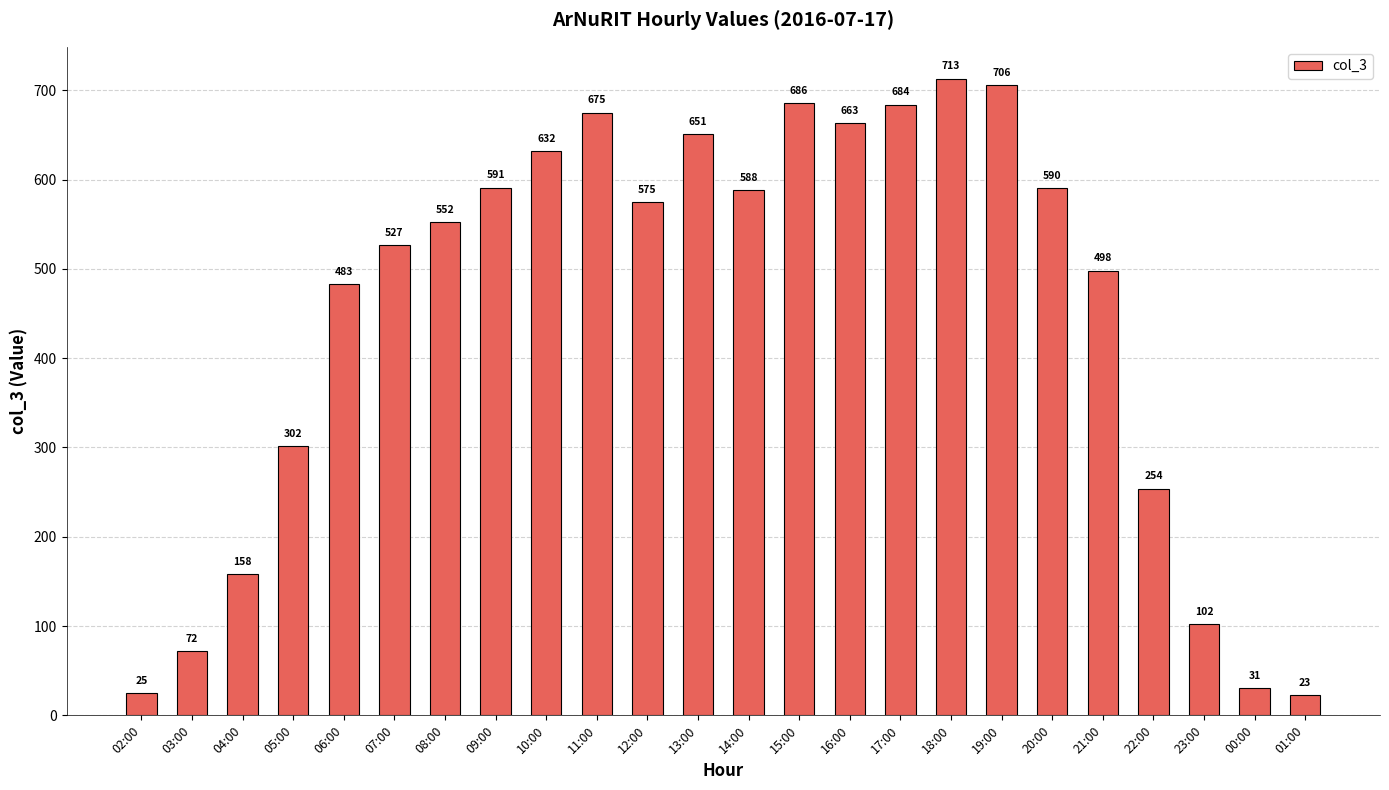

List the labels in order of value, smallest first.

01:00, 02:00, 00:00, 03:00, 23:00, 04:00, 22:00, 05:00, 06:00, 21:00, 07:00, 08:00, 12:00, 14:00, 20:00, 09:00, 10:00, 13:00, 16:00, 11:00, 17:00, 15:00, 19:00, 18:00